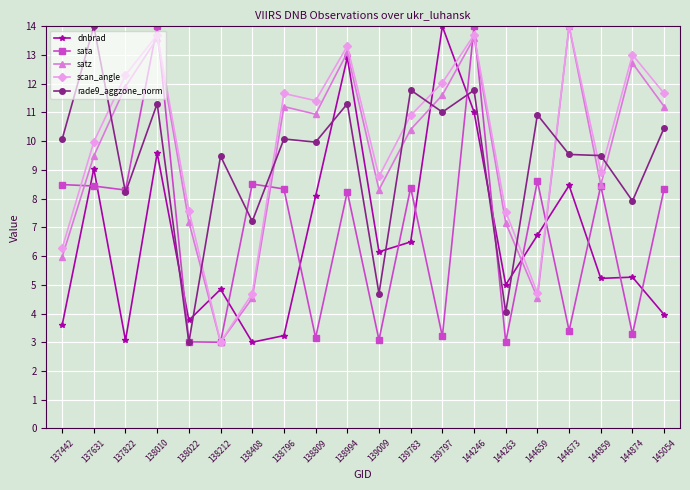

Is it true that dnbrad equals 4.0 at 138010?

False